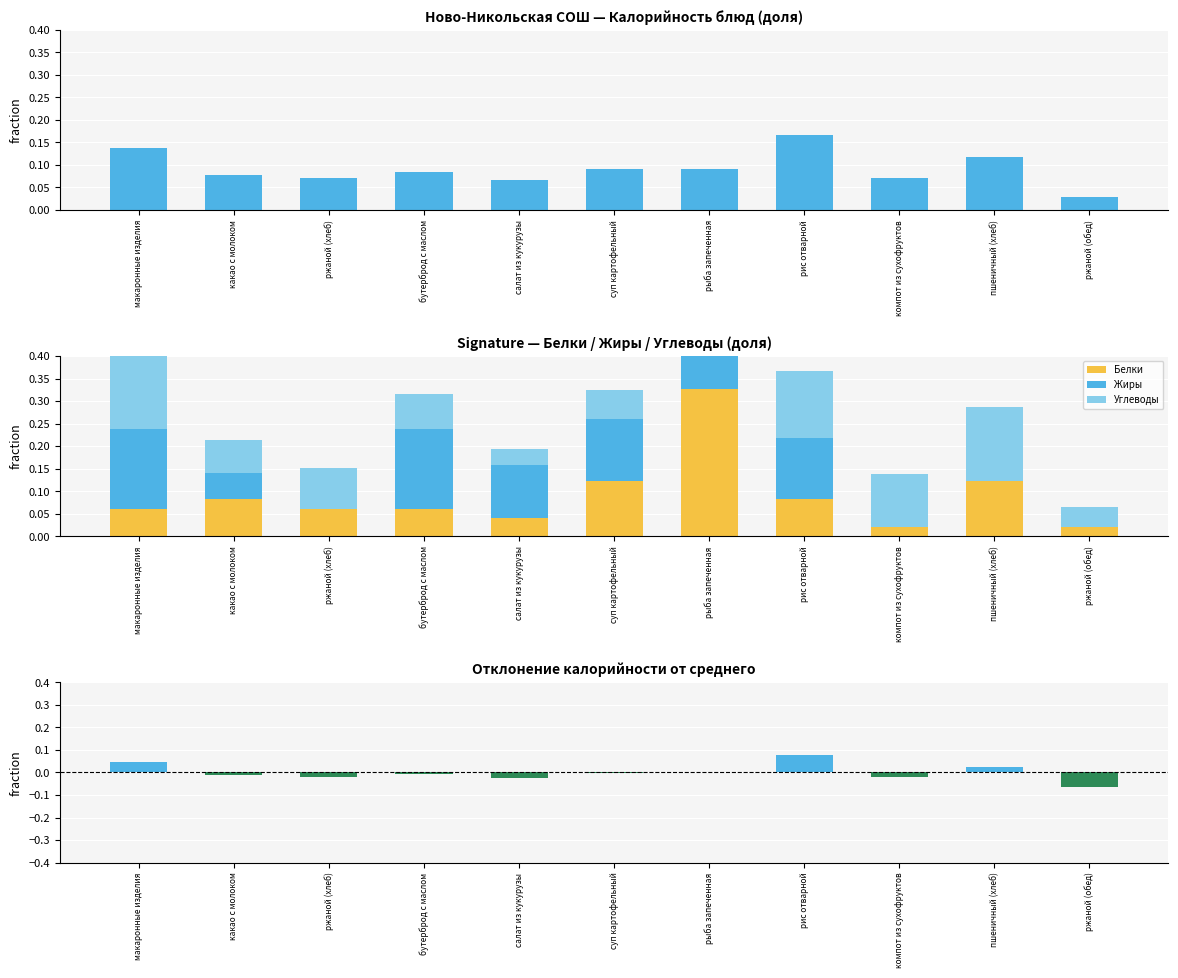

Between ржаной (хлеб) and ржаной (обед), which is larger?

ржаной (хлеб)